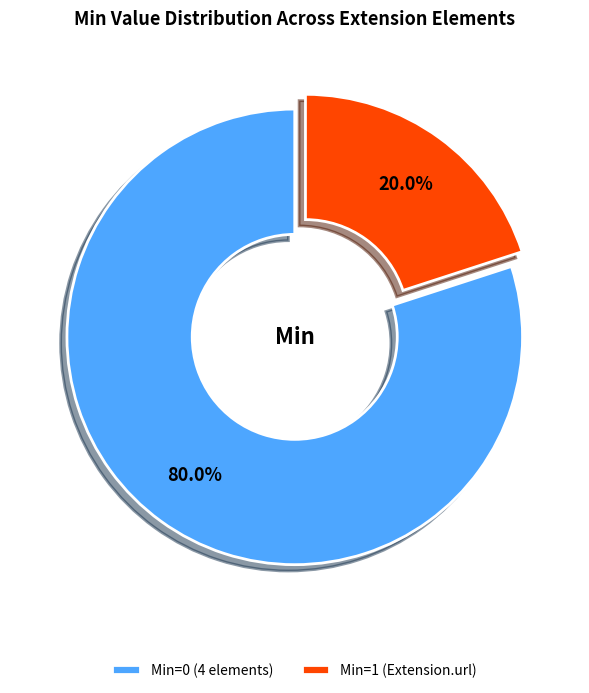

What is the total percentage of Min=0 (4 elements) and Min=1 (Extension.url)?

100.0%